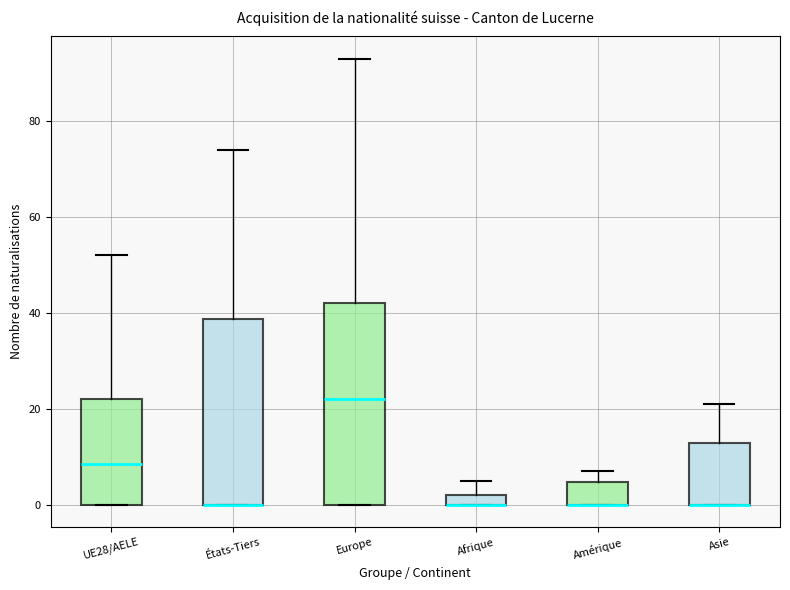

Which box is the tallest, from its lower edge to its upper edge?

Europe